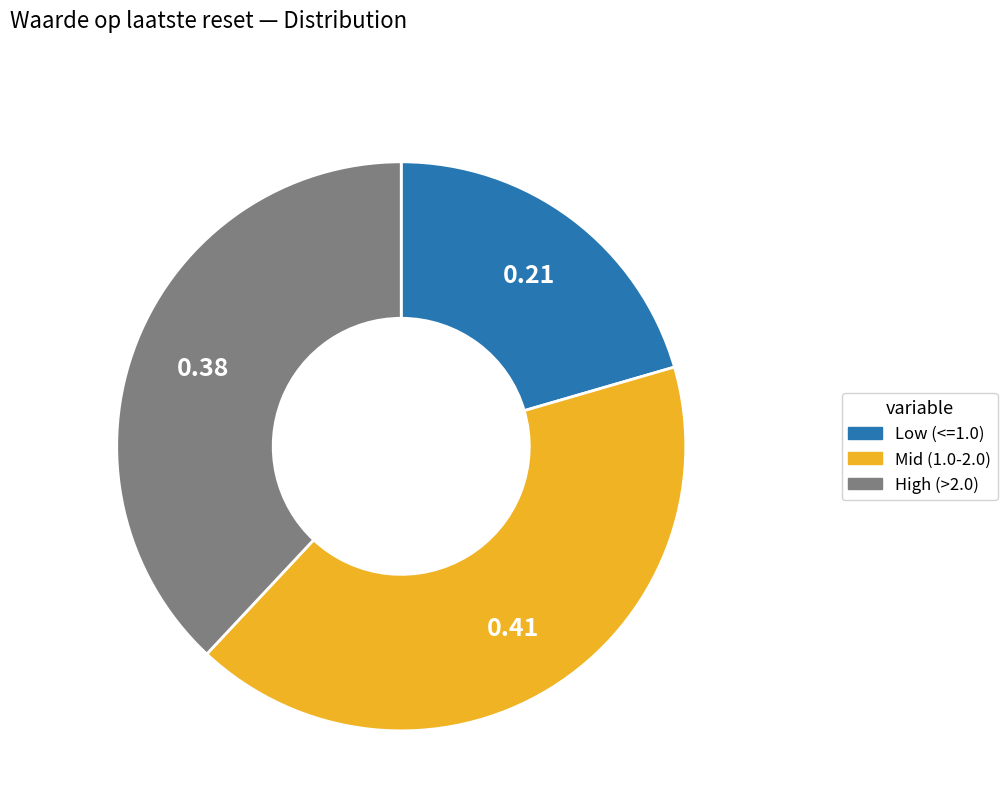

Is there any slice that represents more than half of the pie?

No